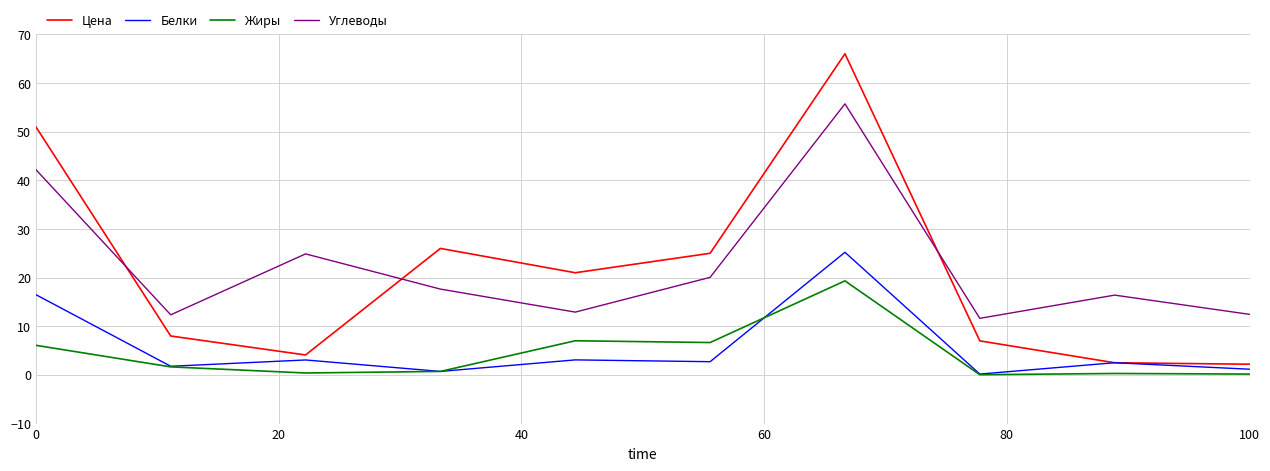

What is the lowest value of the Углеводы series?

11.6